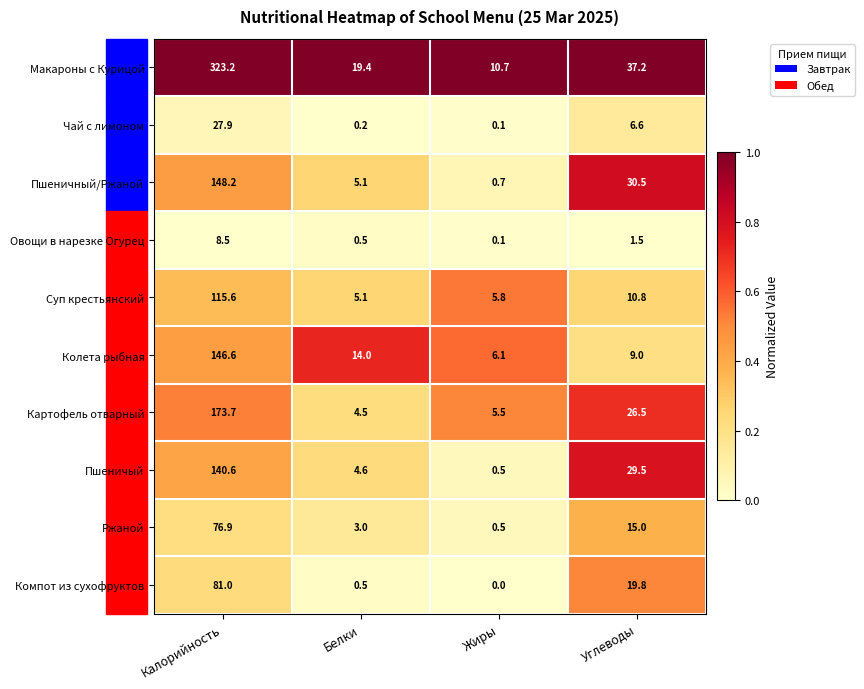

What is the maximum value shown in the chart?

323.2